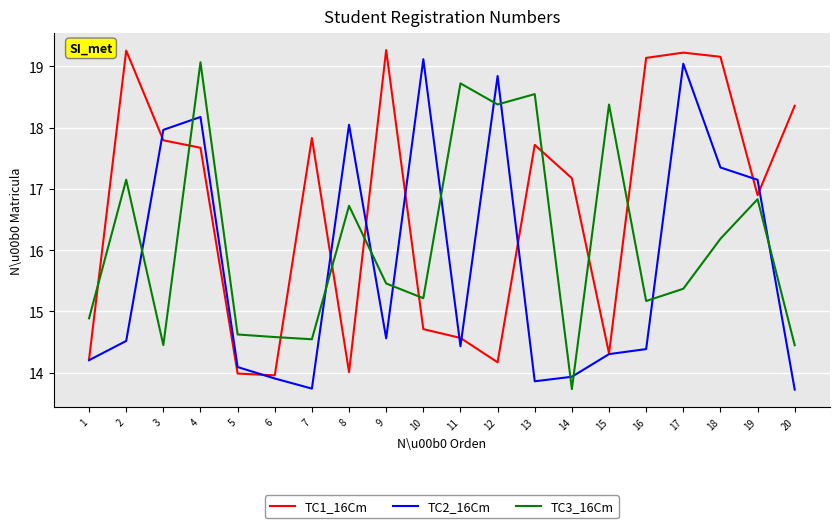

What is the average value of the TC2_16Cm series?

15.8